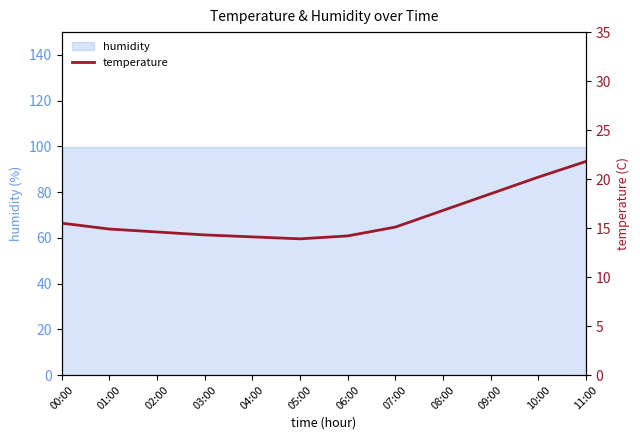

What is the difference between the second highest and minimum values?

6.3